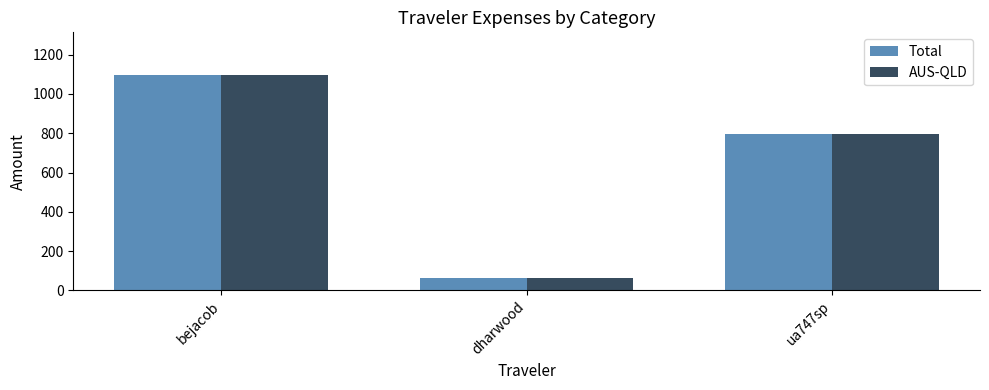

At how many categories does at least one series exceed 542?

2